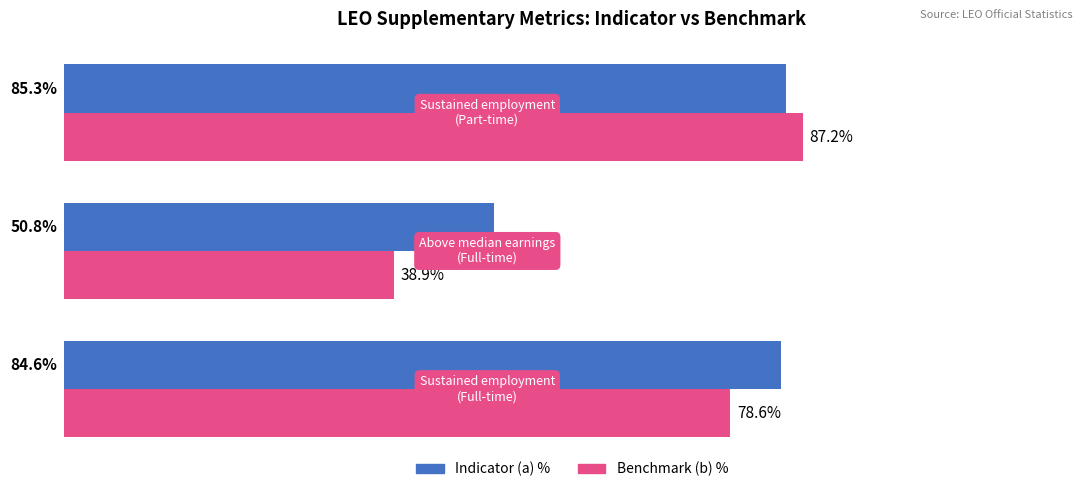

Rank the series by their average value, from lowest to highest.

Benchmark (b) %, Indicator (a) %